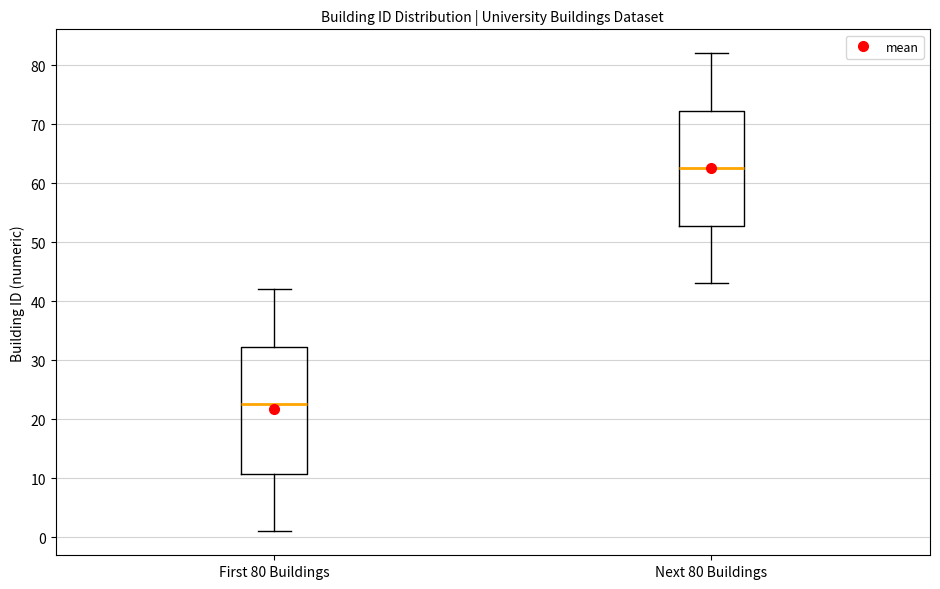

Reading left to right, read every box against the y-axis: the position of its median line, the range the box covers, and the ends of its whiskers. The values are not printed on the chart, so give them approximately, as read against the axis.

First 80 Buildings: median 23, box 11 to 32, whiskers 1 to 42
Next 80 Buildings: median 63, box 53 to 72, whiskers 43 to 82